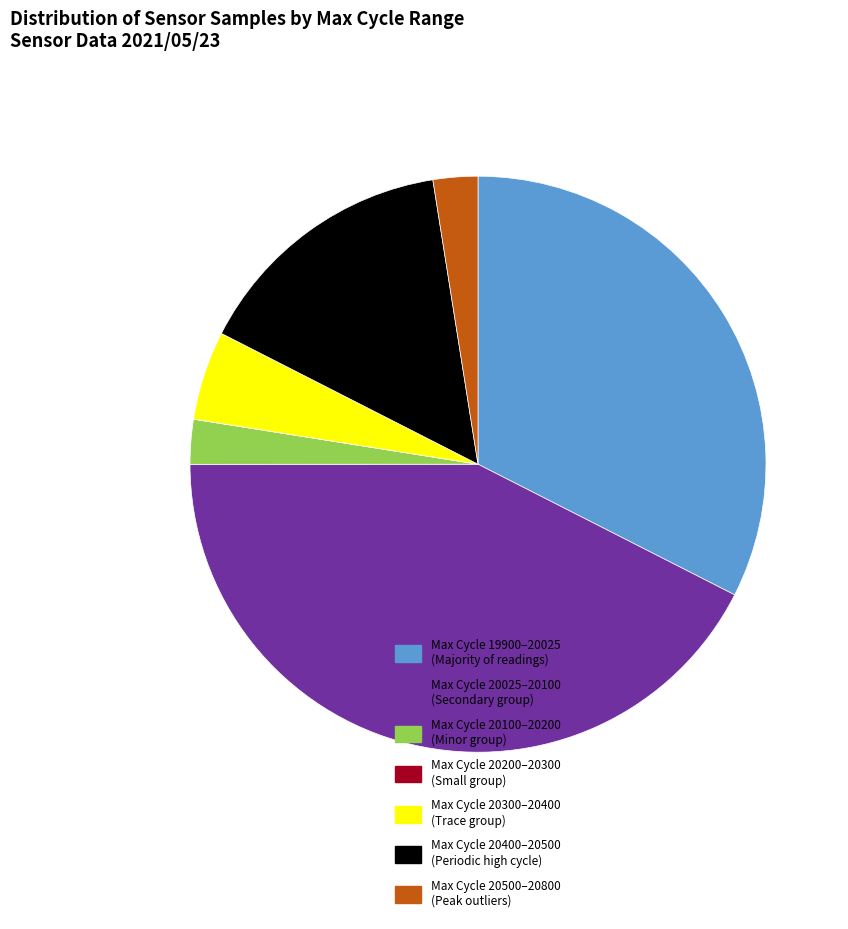

Is it true that Max Cycle 20400–20500 (Periodic high cycle) is 8% of the pie?

False